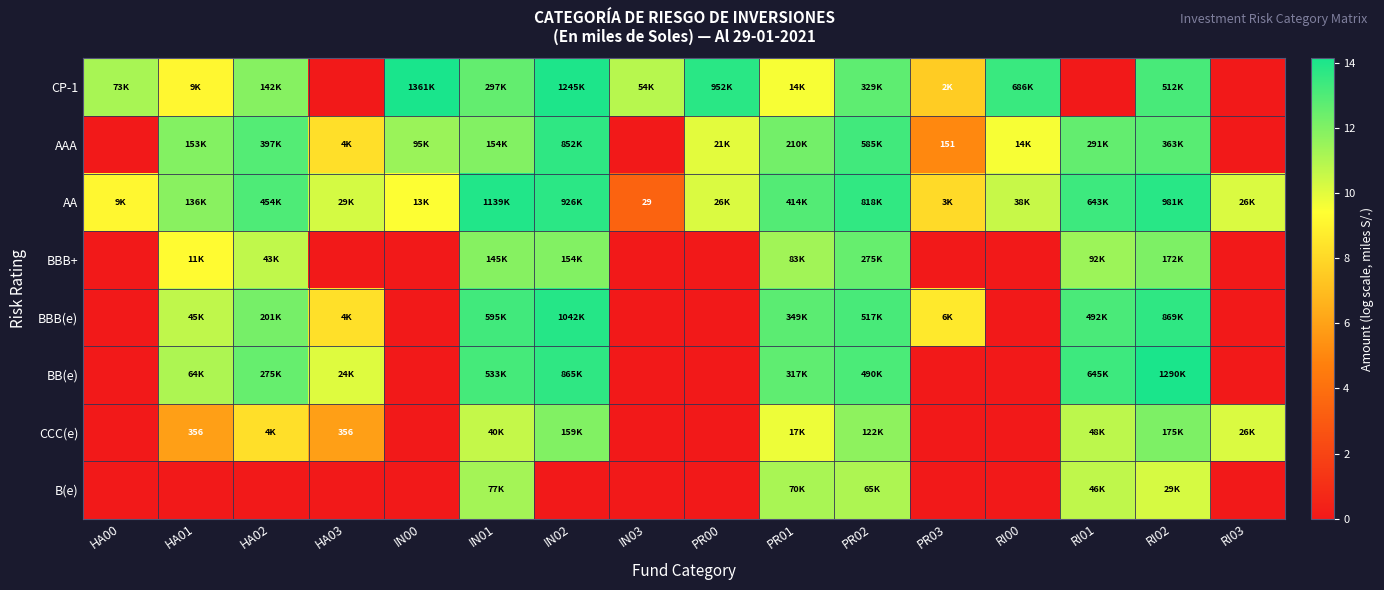

The value of BBB(e) at RI02 is 5.0. True or false?

False